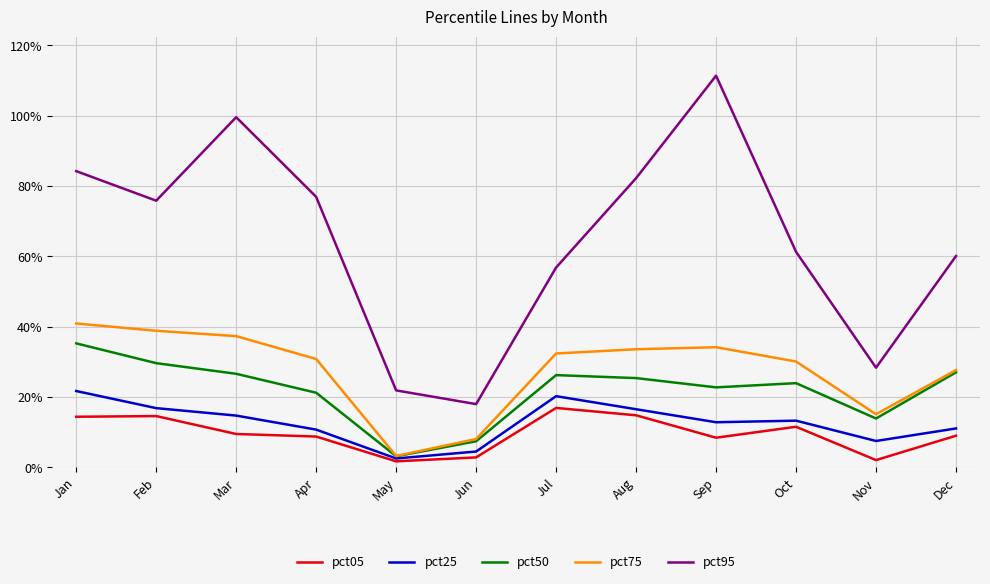

At which label does pct75 reach its minimum?

May